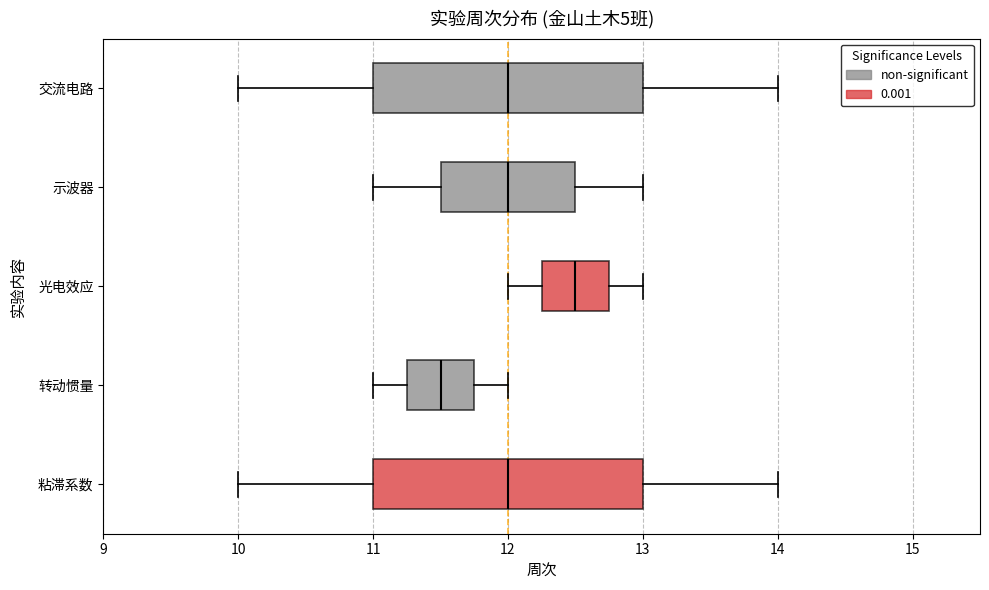

Reading bottom to top, transcribe this box plot: for each box, give where its median line is, the range the box spans, and where its two whiskers end, as read against the x-axis. The values are not printed on the chart, so give them approximately, as read against the axis.

粘滞系数: median 12.0, box 11.0 to 13.0, whiskers 10.0 to 14.0
转动惯量: median 11.5, box 11.3 to 11.8, whiskers 11.0 to 12.0
光电效应: median 12.5, box 12.3 to 12.8, whiskers 12.0 to 13.0
示波器: median 12.0, box 11.5 to 12.5, whiskers 11.0 to 13.0
交流电路: median 12.0, box 11.0 to 13.0, whiskers 10.0 to 14.0